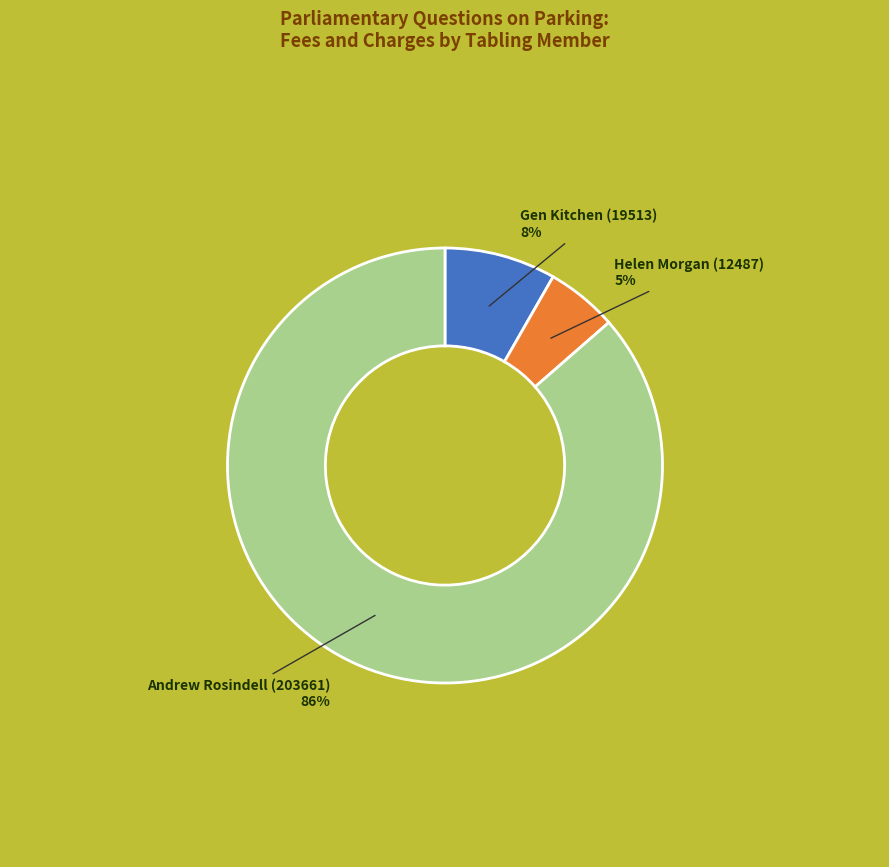

How many slices are in this pie chart?

3